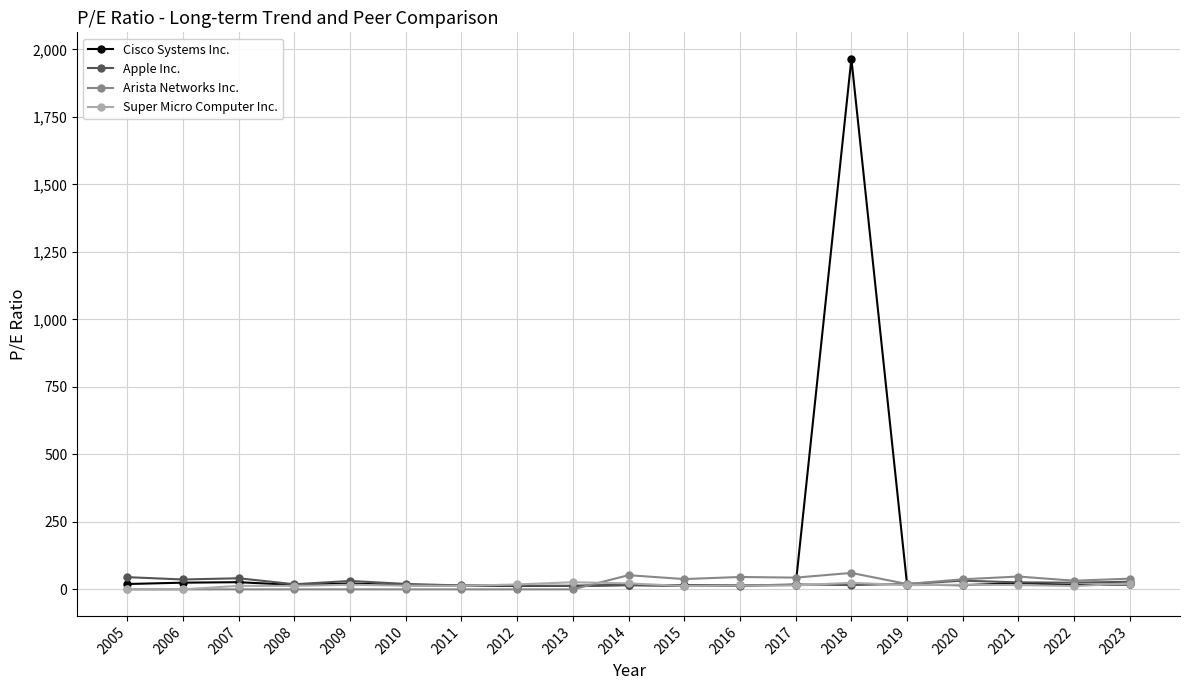

What is the total value across all series at 2013?

52.2